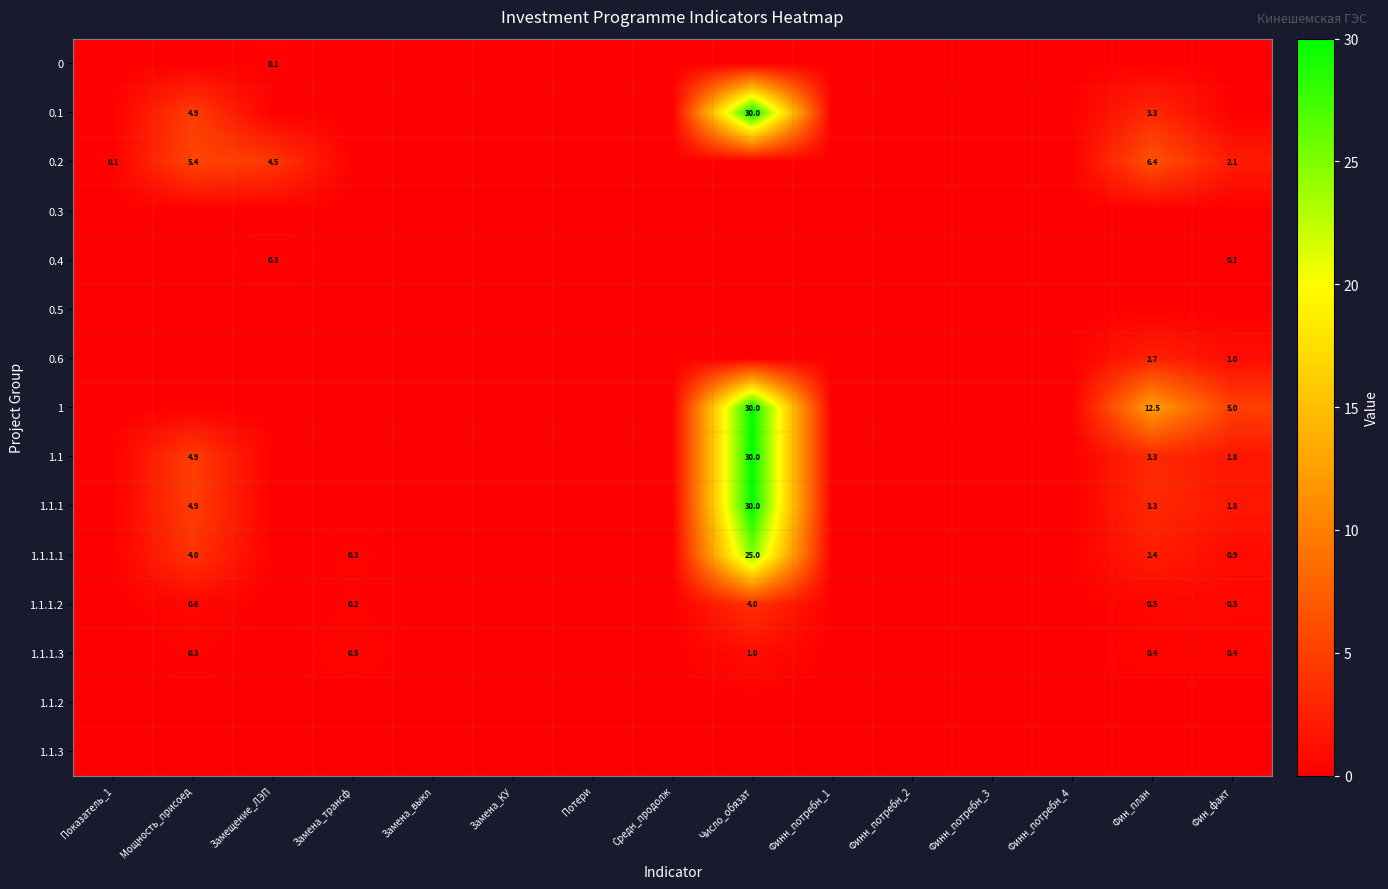

Which series has the largest range (max minus min)?

0.1